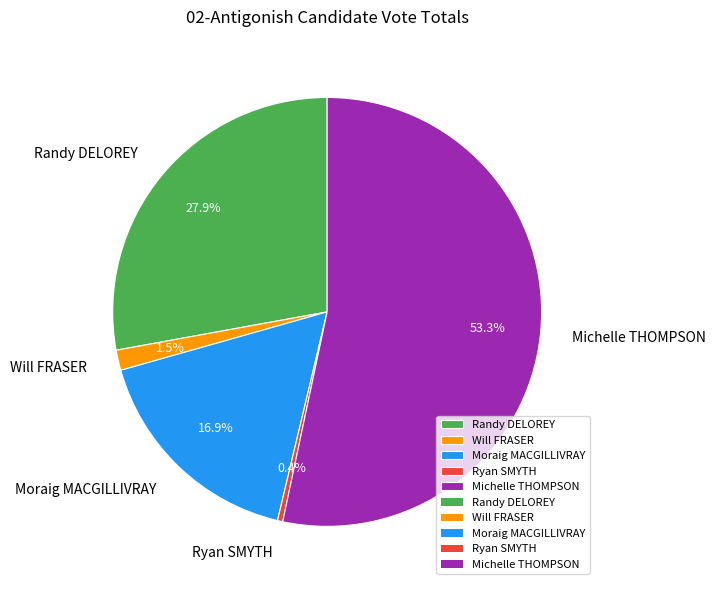

How much of the chart is everything except Moraig MACGILLIVRAY?

83.1%